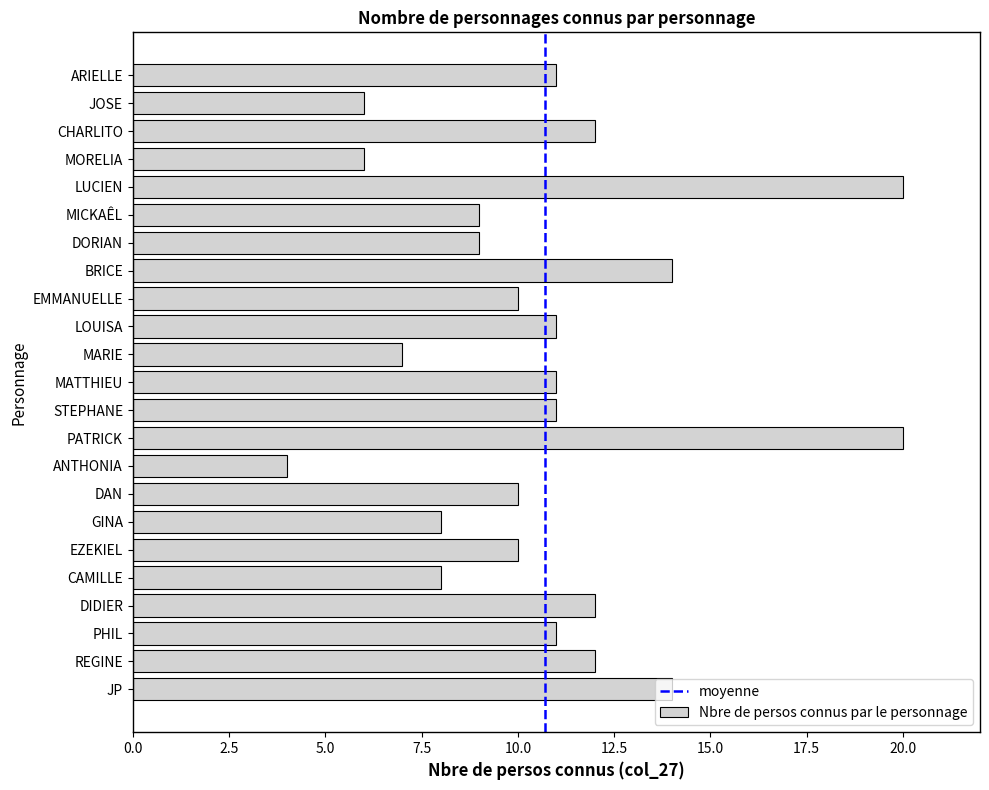

What is the average value?

11